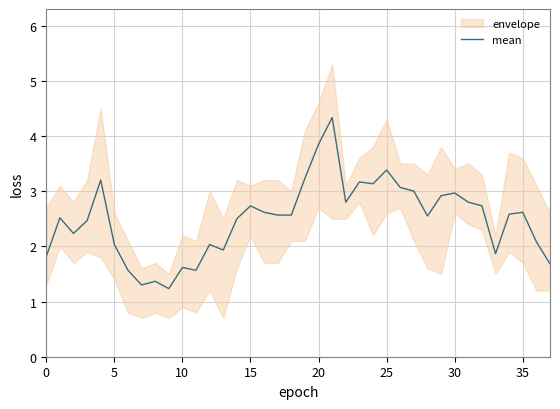

The mean series shows 1.6 at 10. True or false?

True